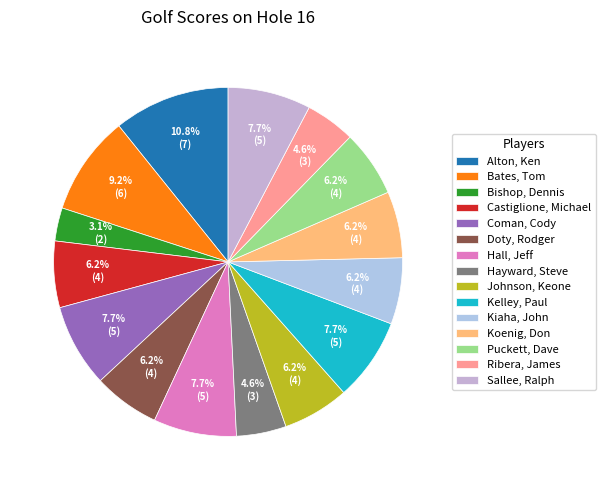

What is the change in value from Kiaha, John to Ribera, James?

-1